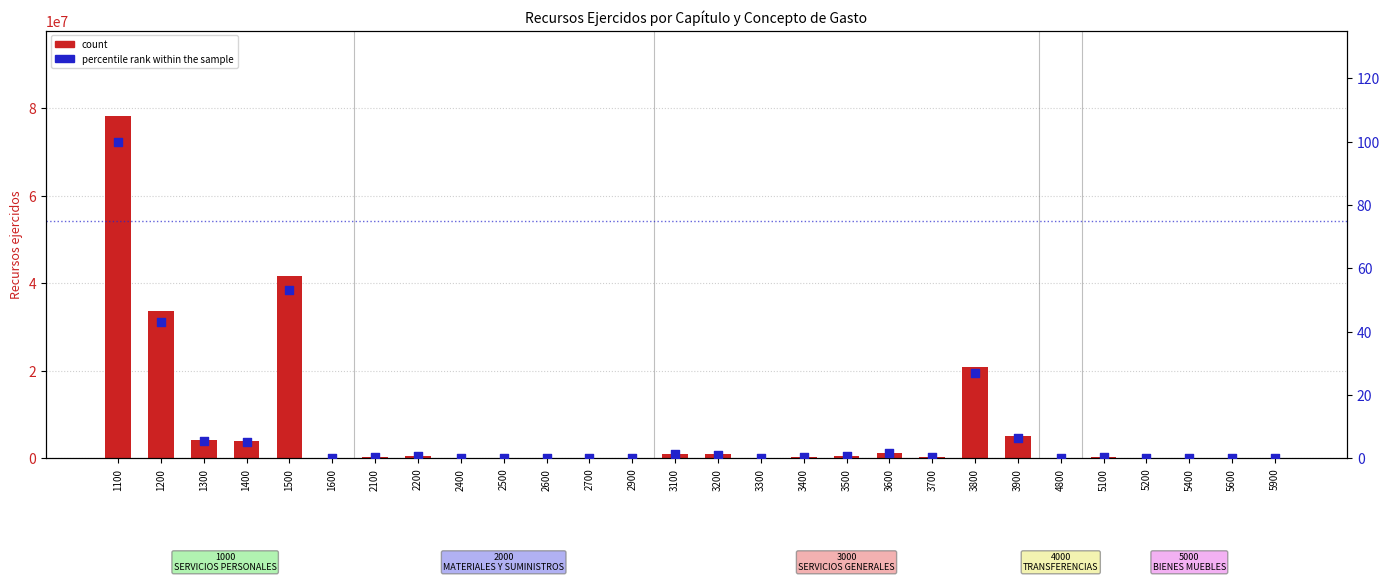

At which category is the sum across all series the highest?

1100